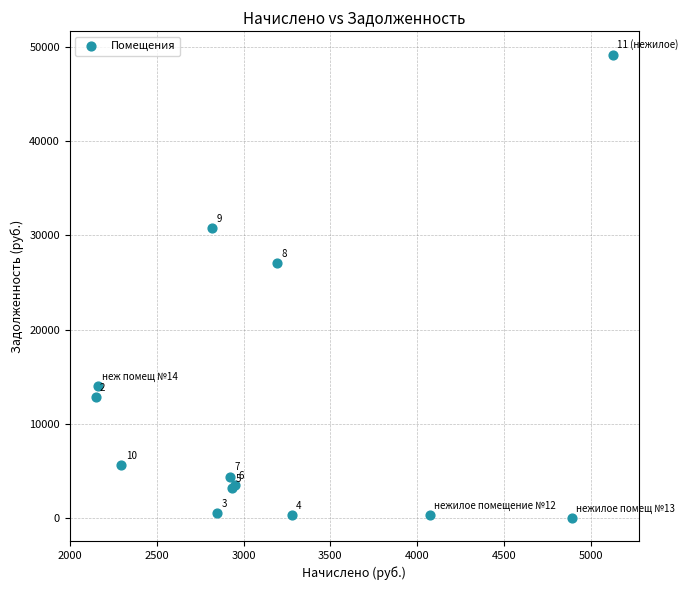

What Y value in the scatter plot is closest to 24609?

27073.7